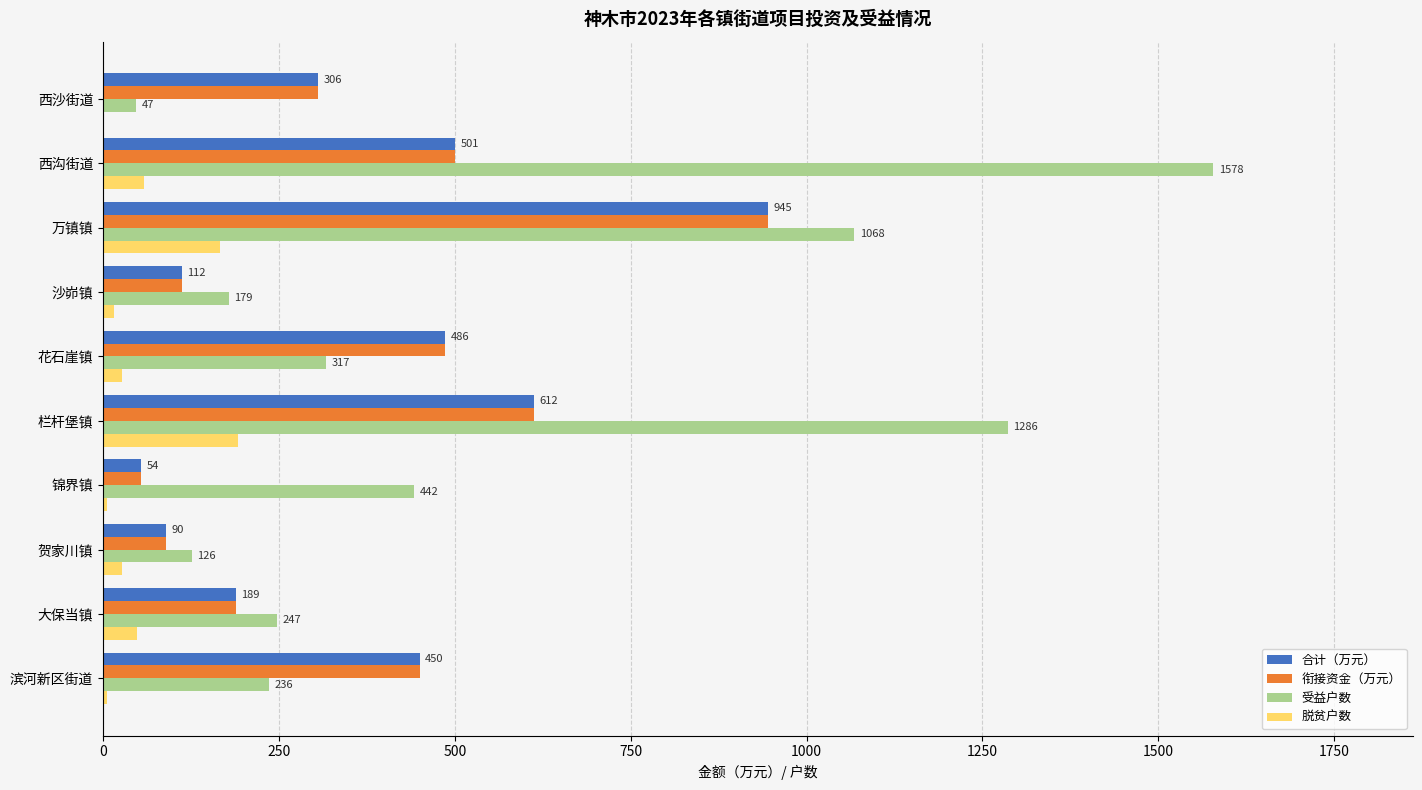

At which label does 合计（万元） reach its peak?

万镇镇